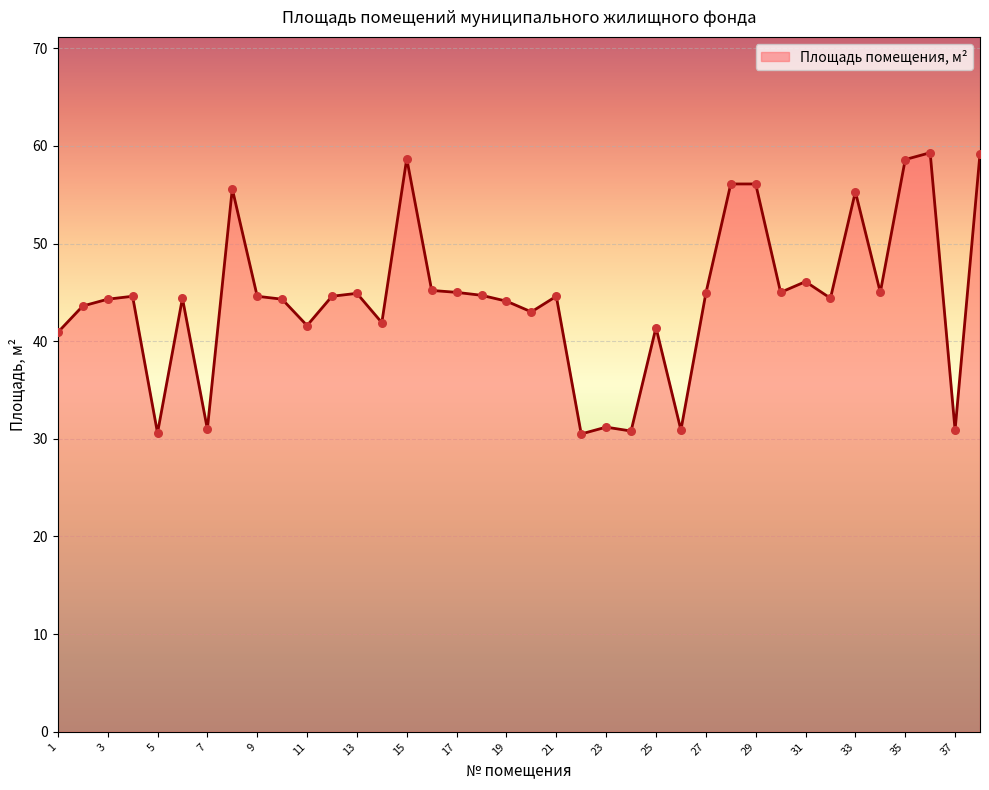

What is the difference between the maximum and minimum values?

28.8